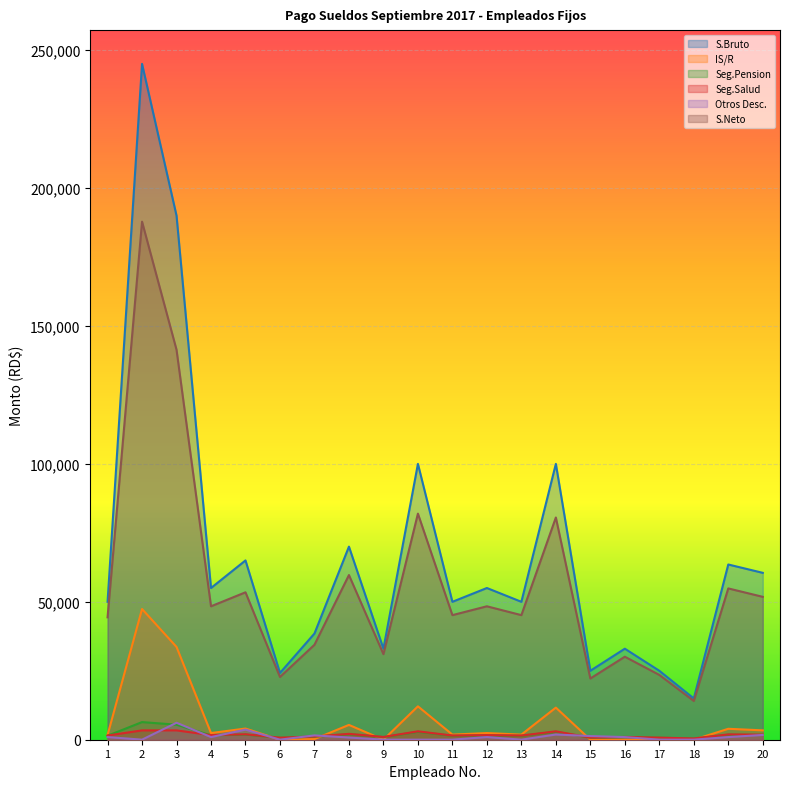

The S.Neto series shows 30091.9 at 16. True or false?

True